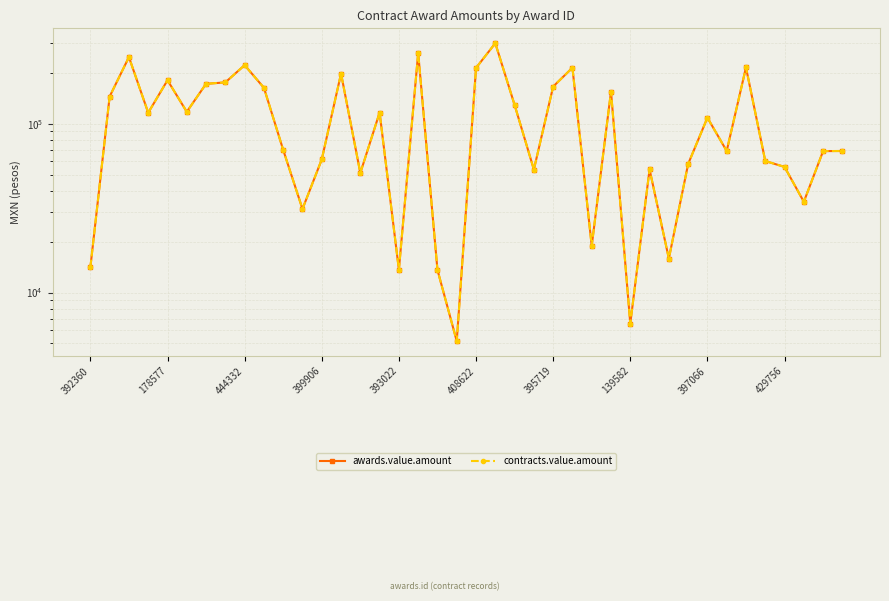

What is the minimum value shown in the chart?

5153.7